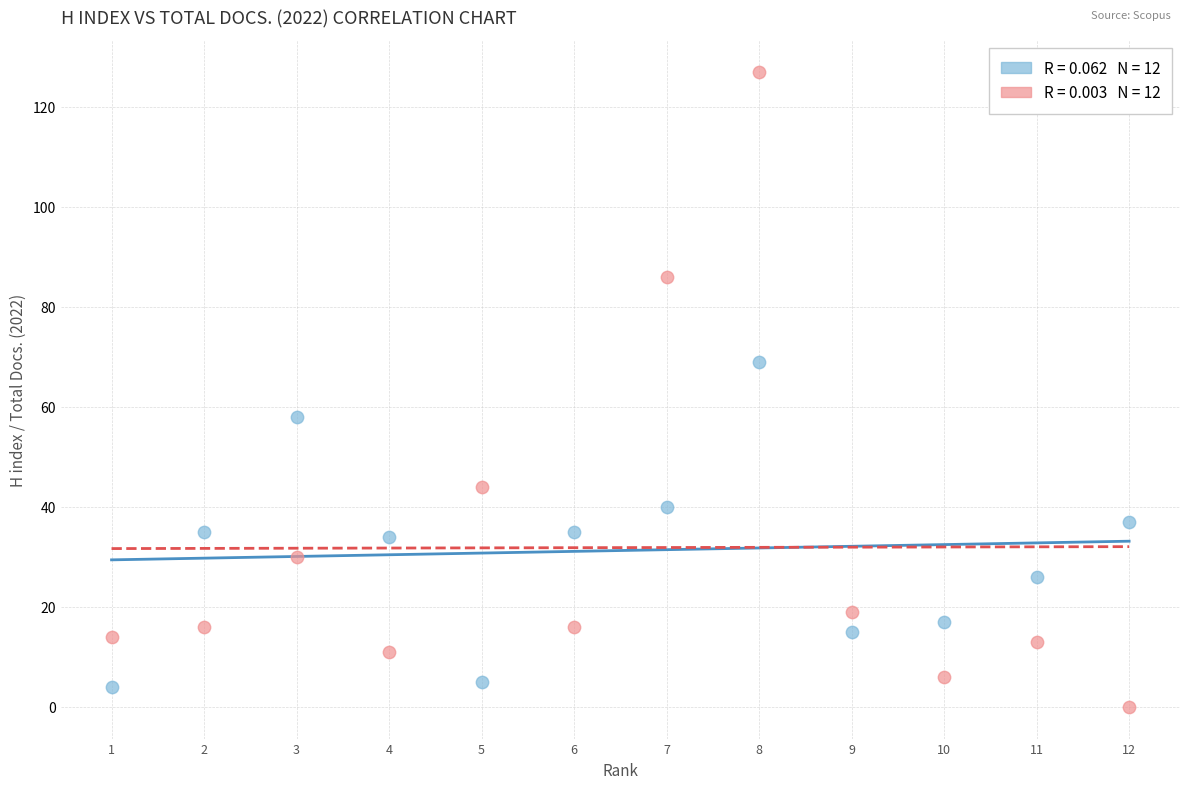

Across all data points, what is the range of X values (max minus min)?

11